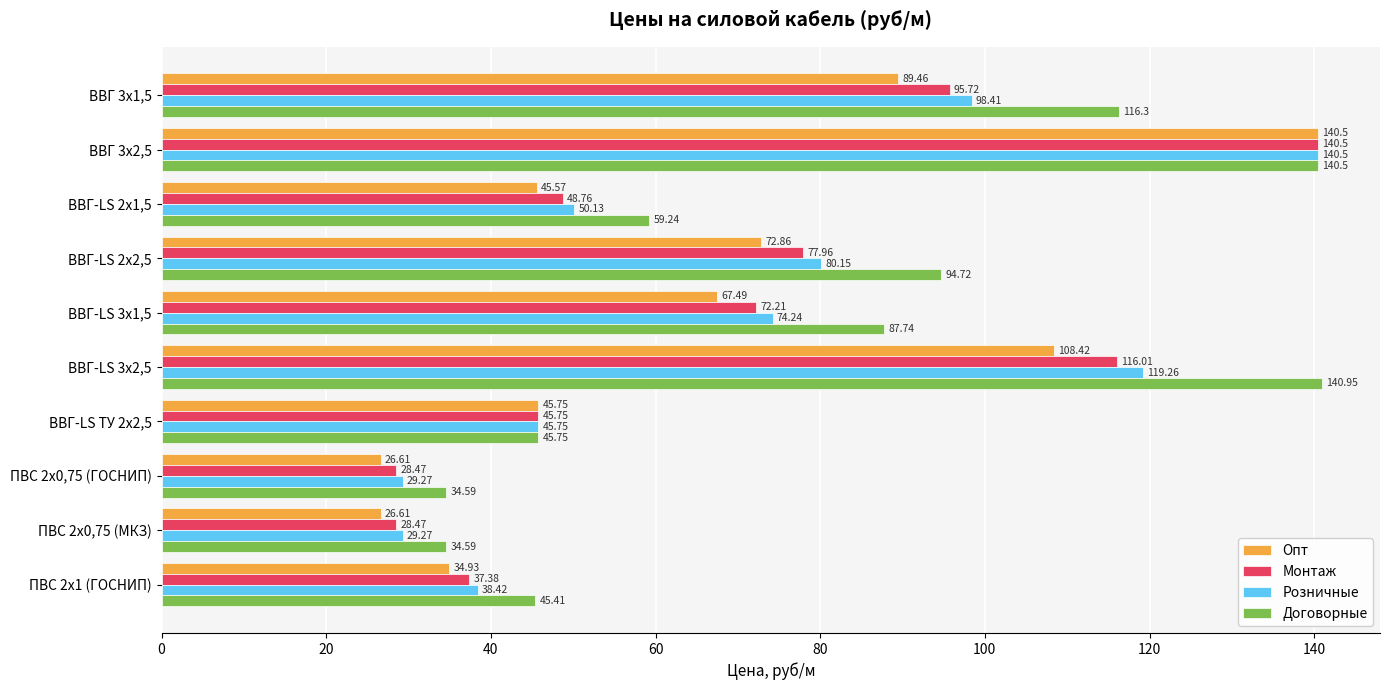

Which series has the largest total across all categories?

Договорные